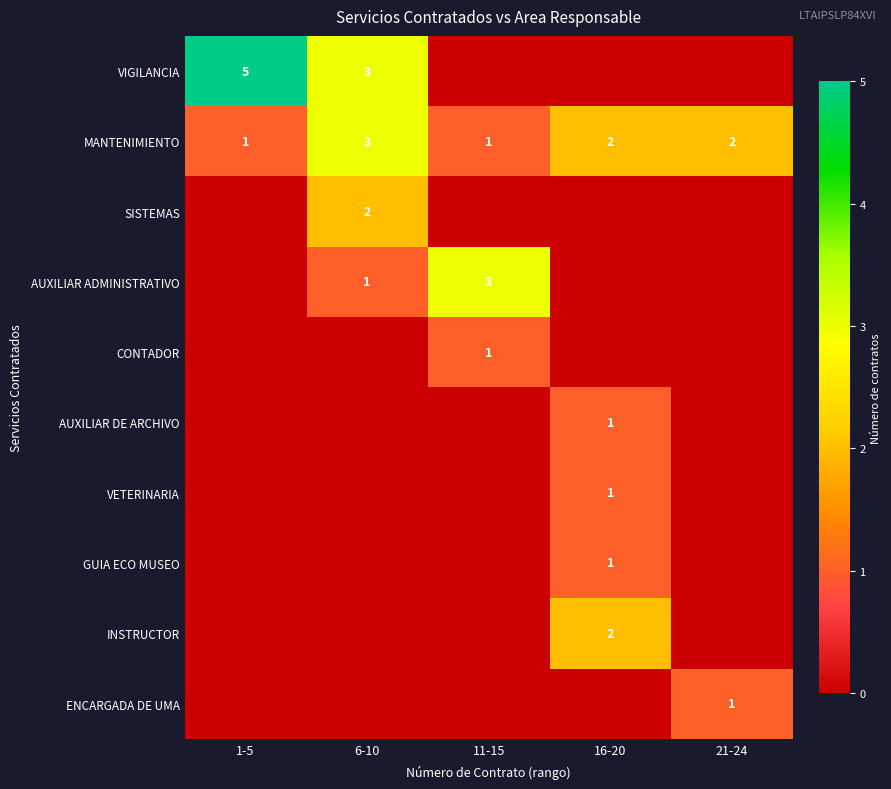

At which label does MANTENIMIENTO first exceed 2?

6-10